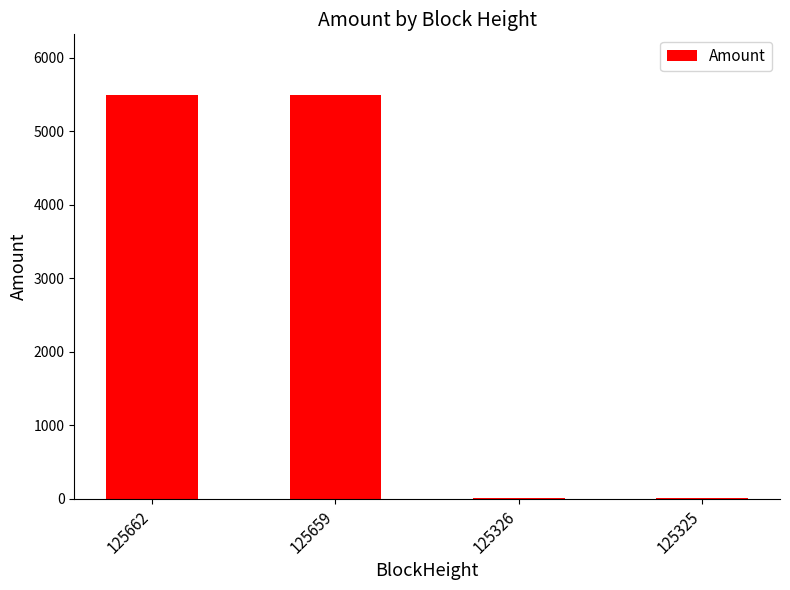

At which label is the value closest to 2749?

125325